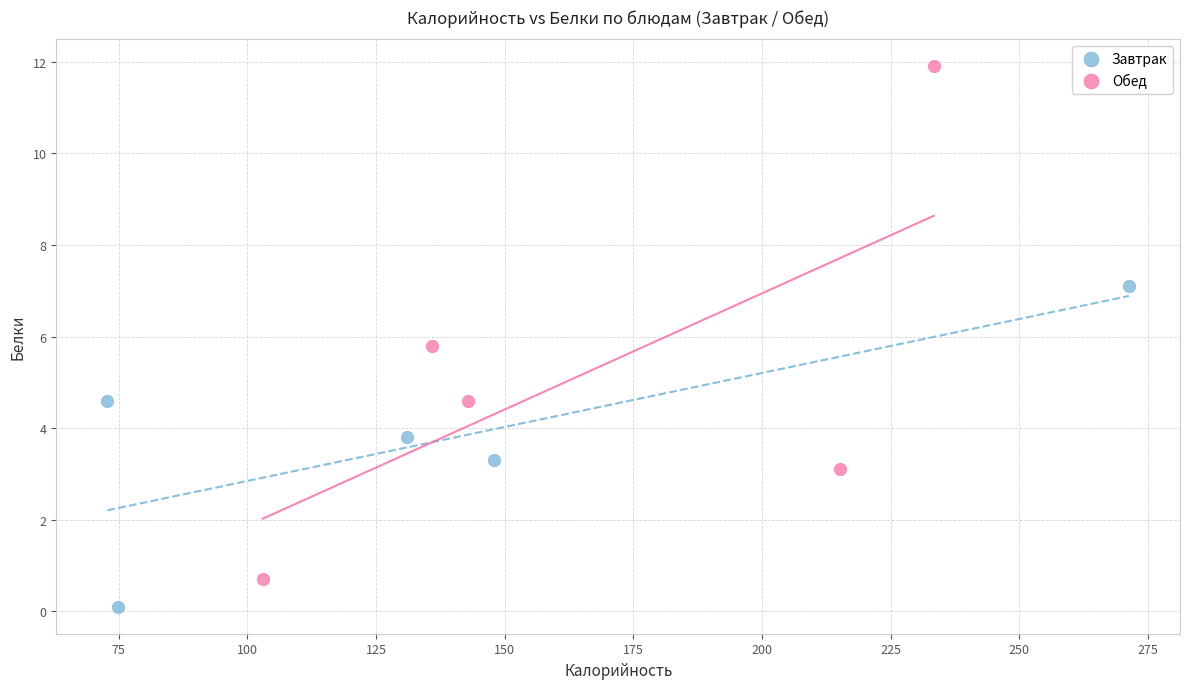

Which series has the largest Y range (max minus min)?

Обед